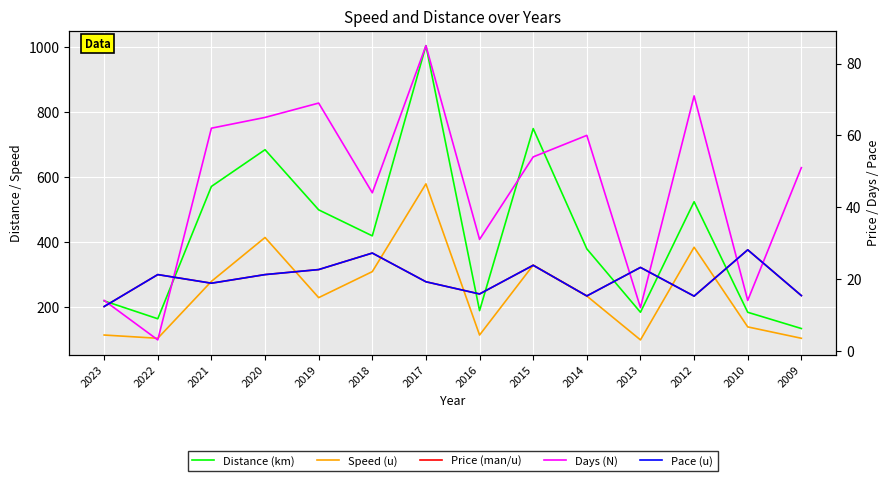

Is the value of Price (man/u) at 2016 greater than the value of Distance (km) at 2022?

No